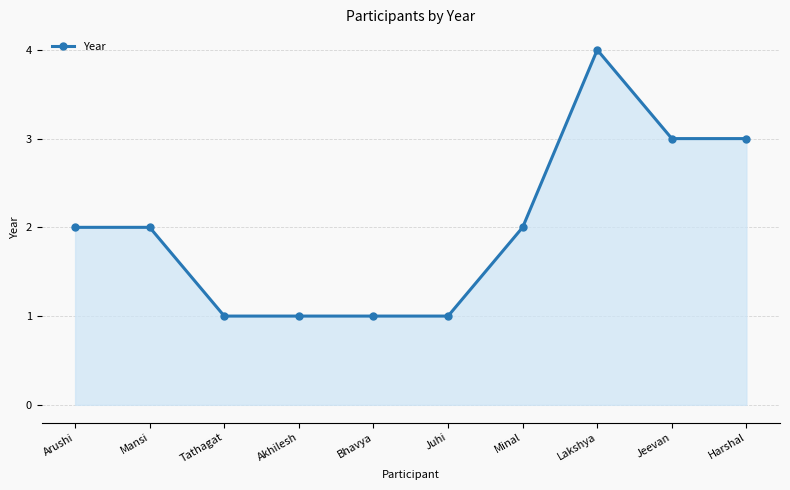

Reading left to right, list all the values displayed in this chart.

Arushi=2	Mansi=2	Tathagat=1	Akhilesh=1	Bhavya=1	Juhi=1	Minal=2	Lakshya=4	Jeevan=3	Harshal=3